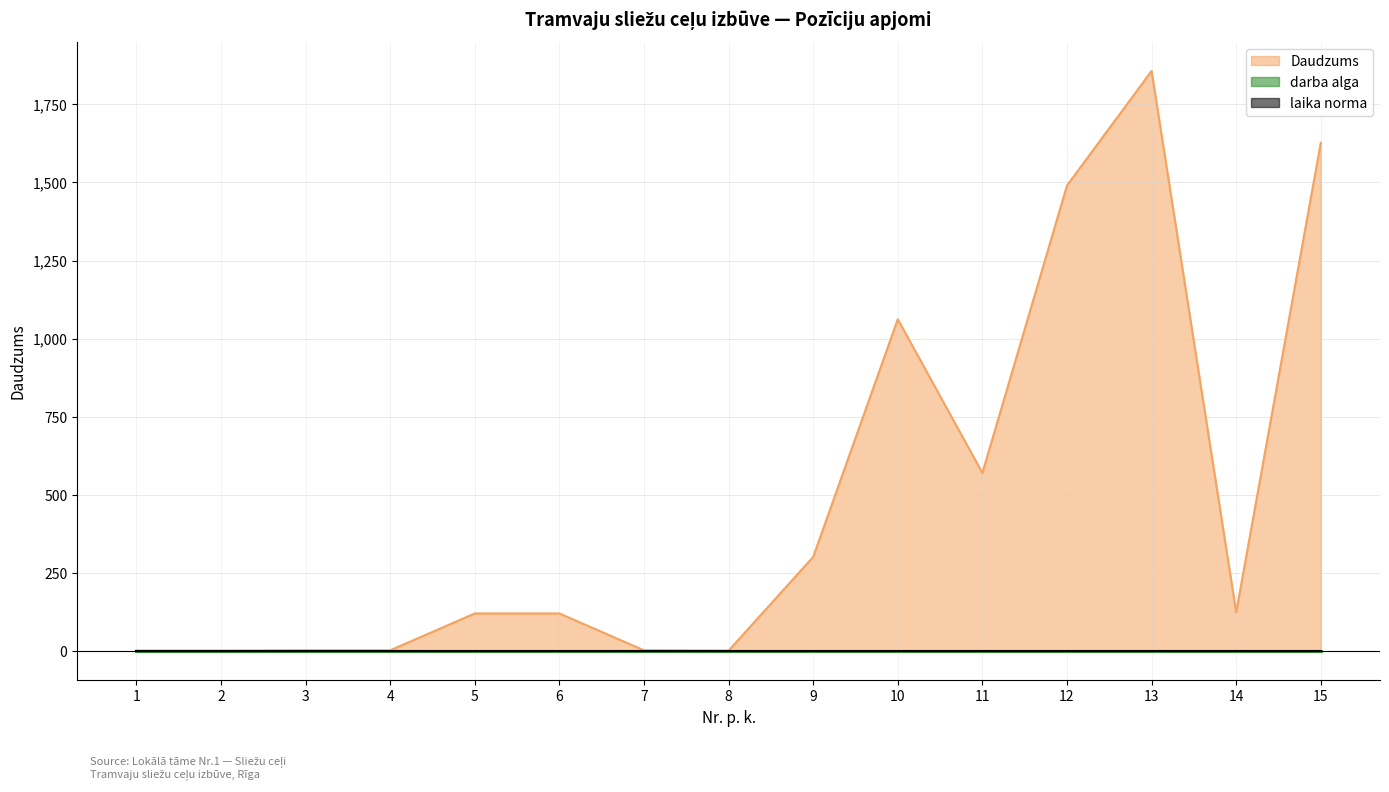

True or false: darba alga and mehānismi intersect in this chart.

False